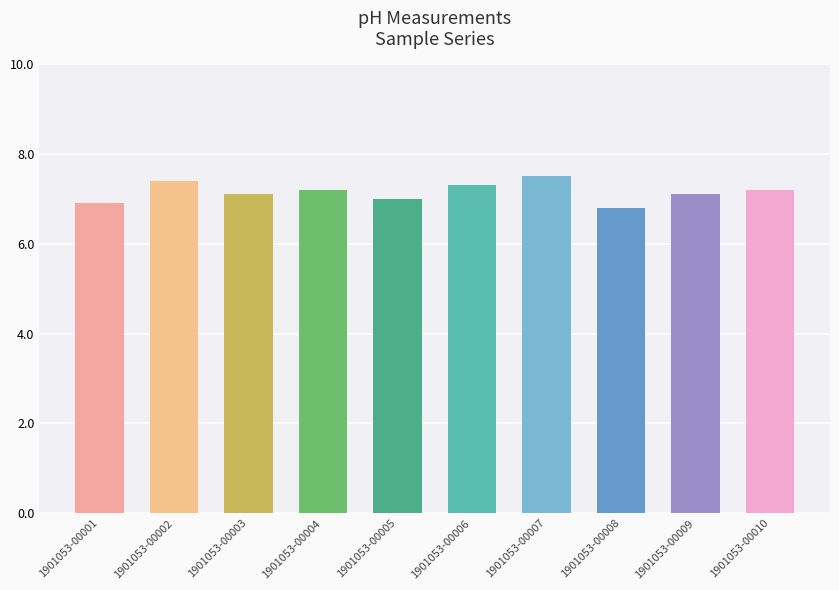

What is the difference between the second highest and second lowest values?

0.5